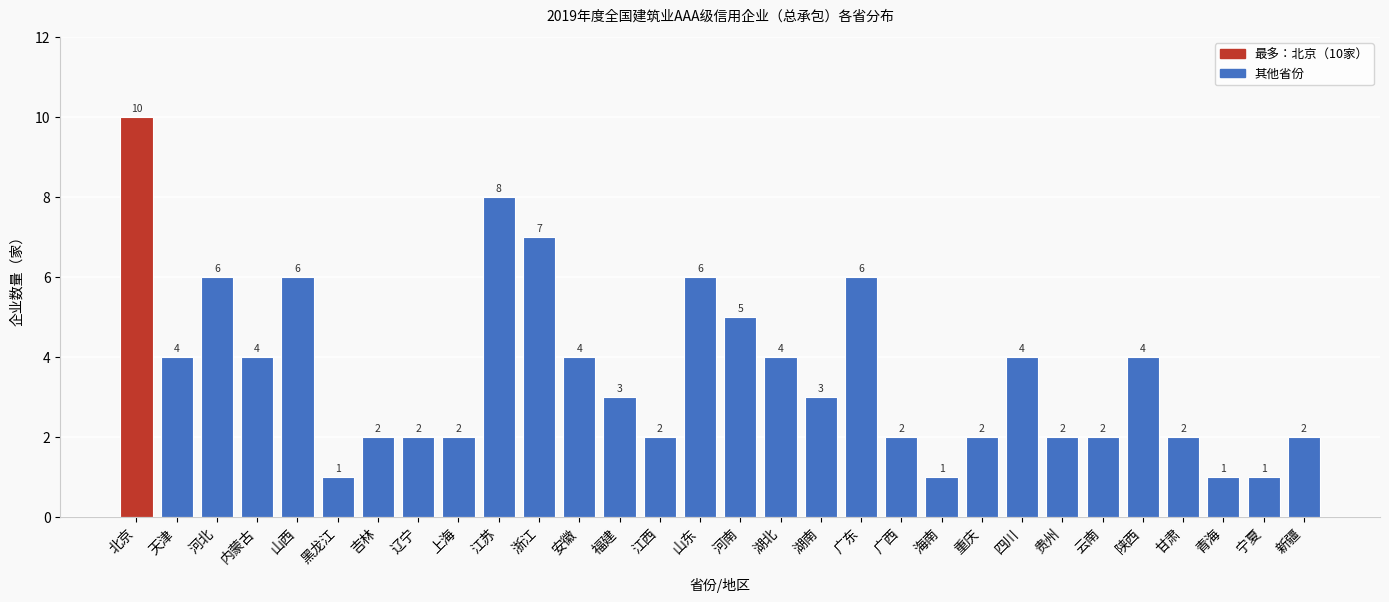

Reading left to right, transcribe all the data shown in this chart.

10	4	6	4	6	1	2	2	2	8	7	4	3	2	6	5	4	3	6	2	1	2	4	2	2	4	2	1	1	2